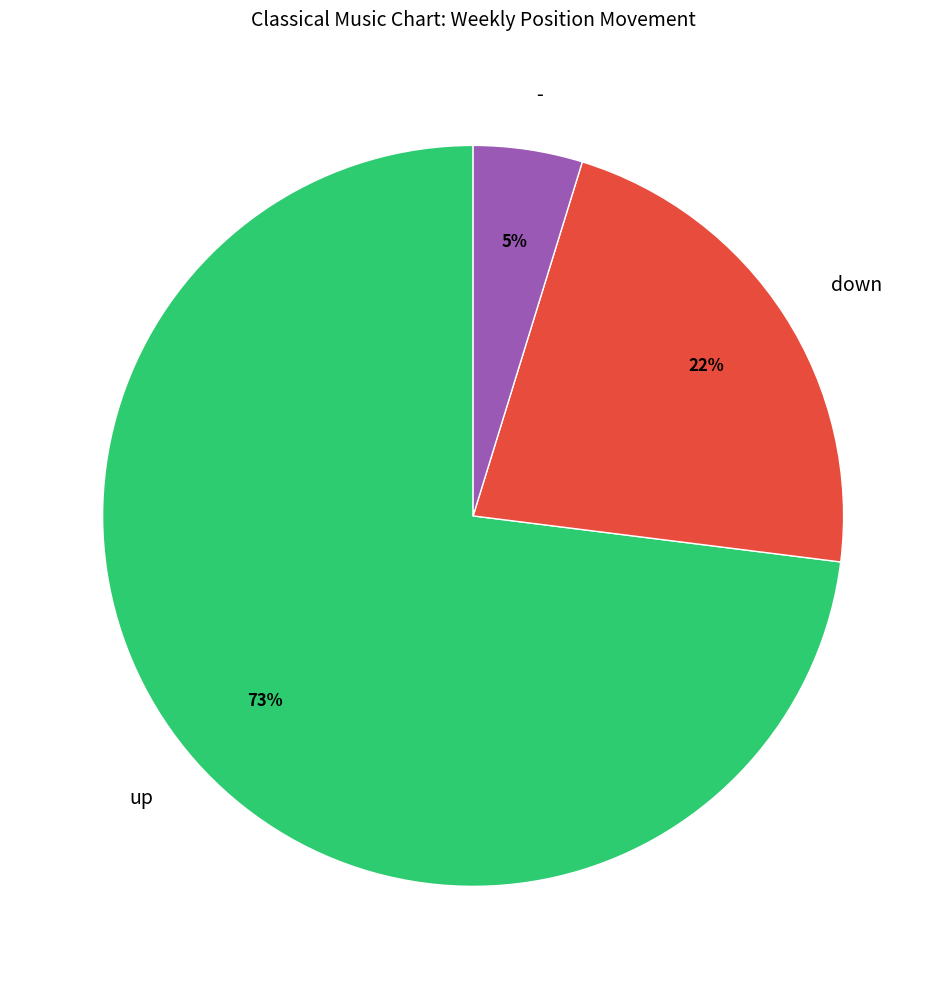

What is the smallest slice in the pie chart?

-